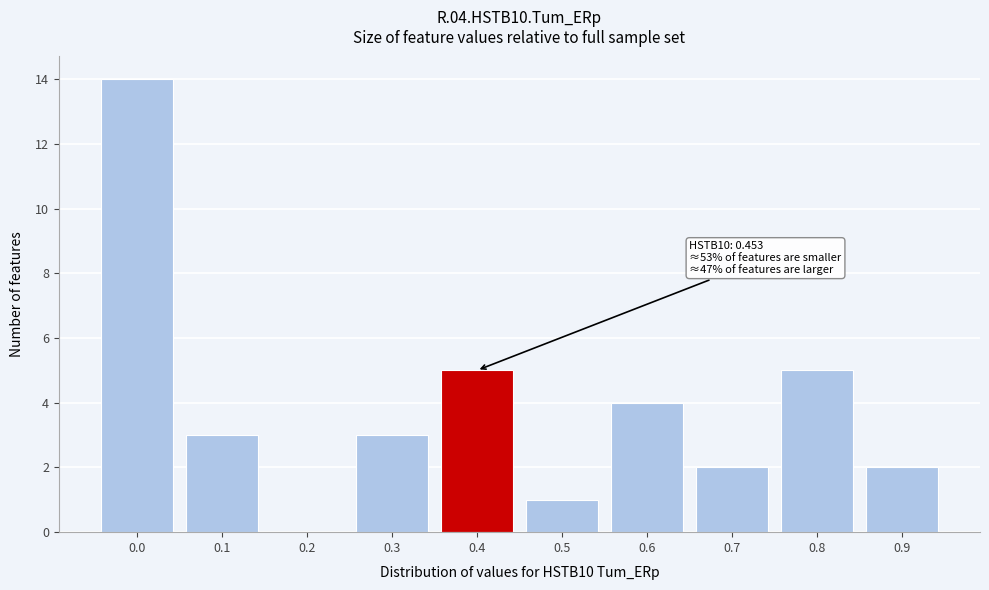

Reading left to right, what are all the values shown in this chart?

0.0=14	0.1=3	0.2=0	0.3=3	0.4=5	0.5=1	0.6=4	0.7=2	0.8=5	0.9=2